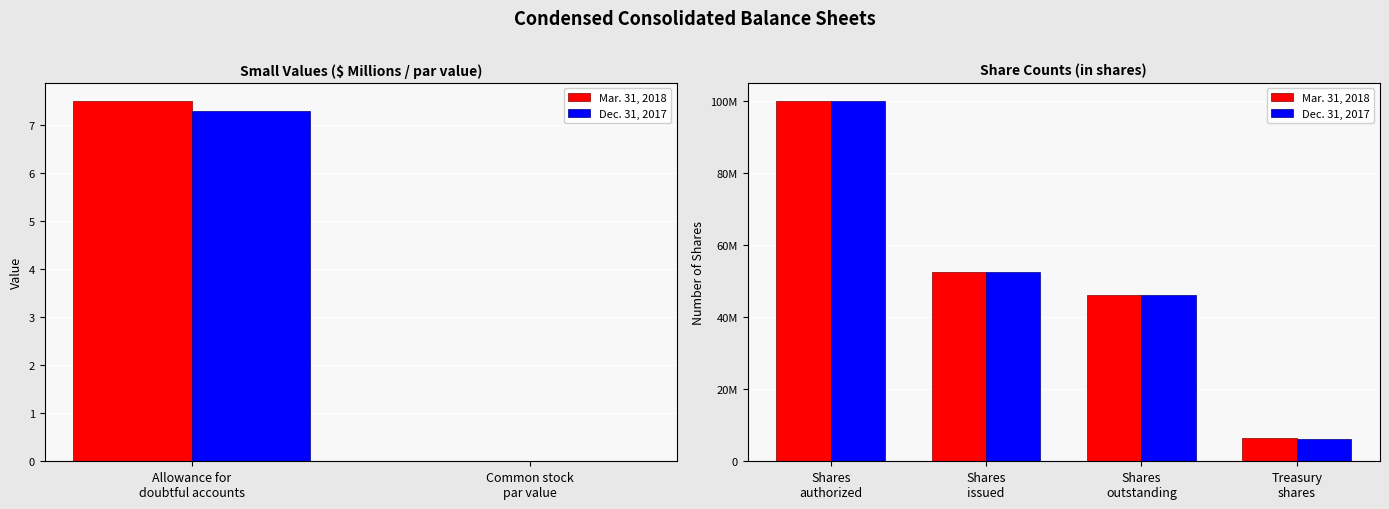

Which has a higher value, Shares issued or Shares outstanding?

Shares issued